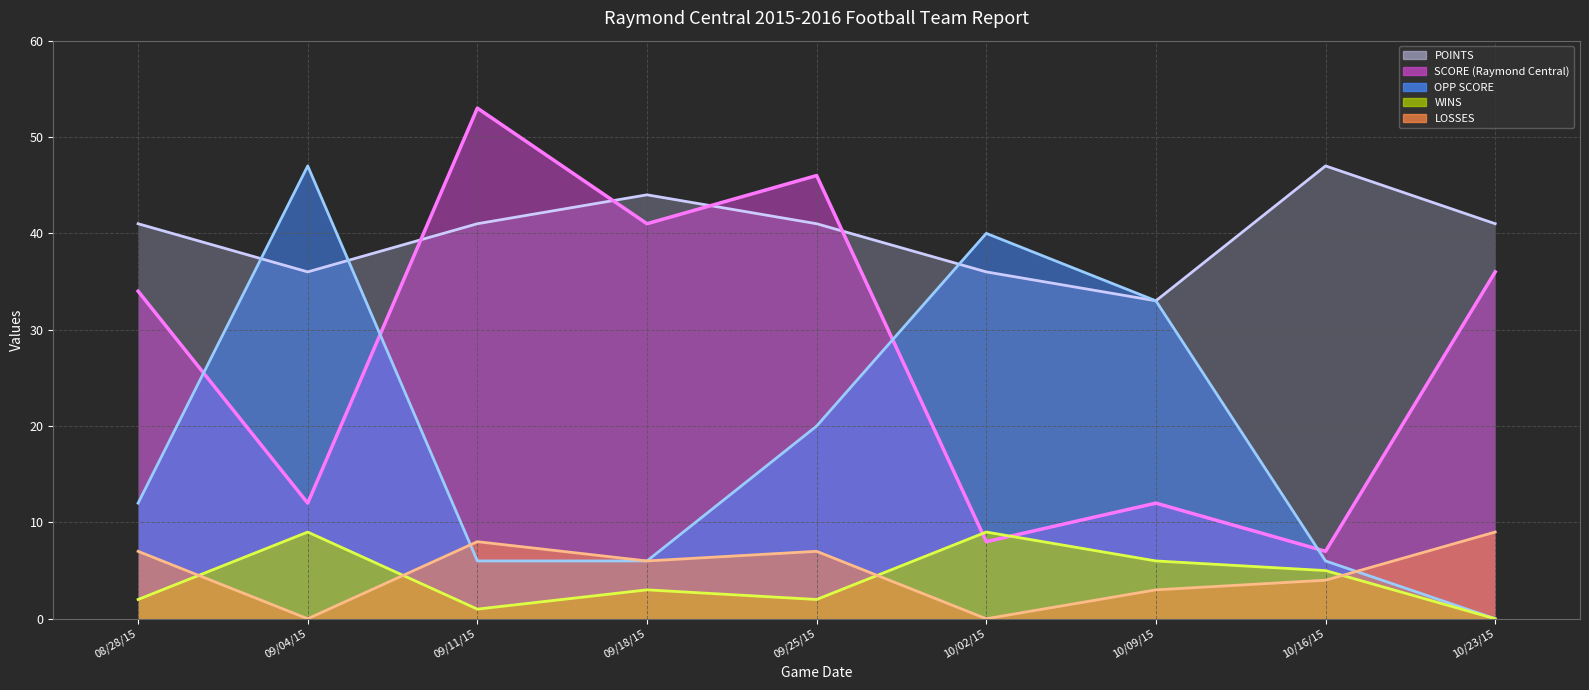

How many categories are shown in the chart?

9